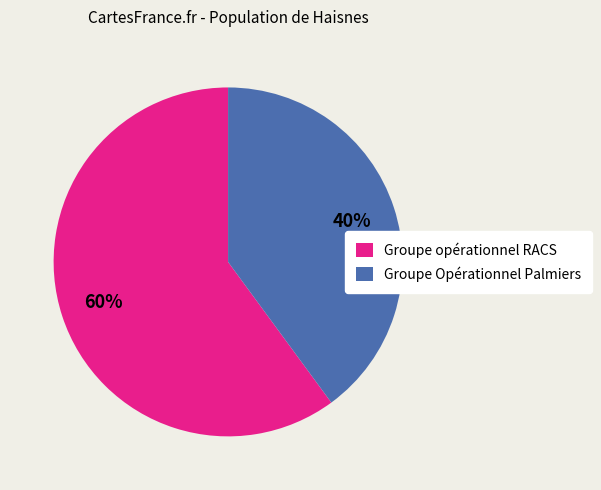

To the nearest percent, what percentage of the pie is Groupe Opérationnel Palmiers?

40%